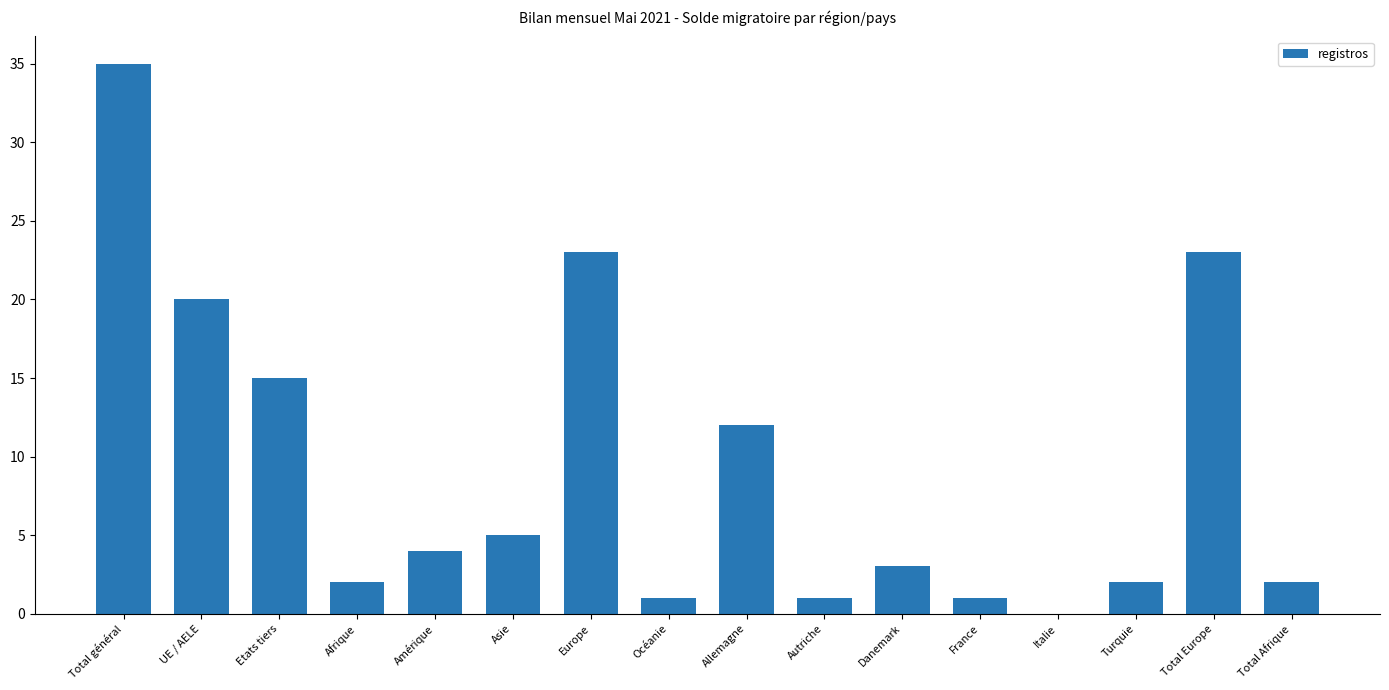

Which category has the highest value across all series?

Total général